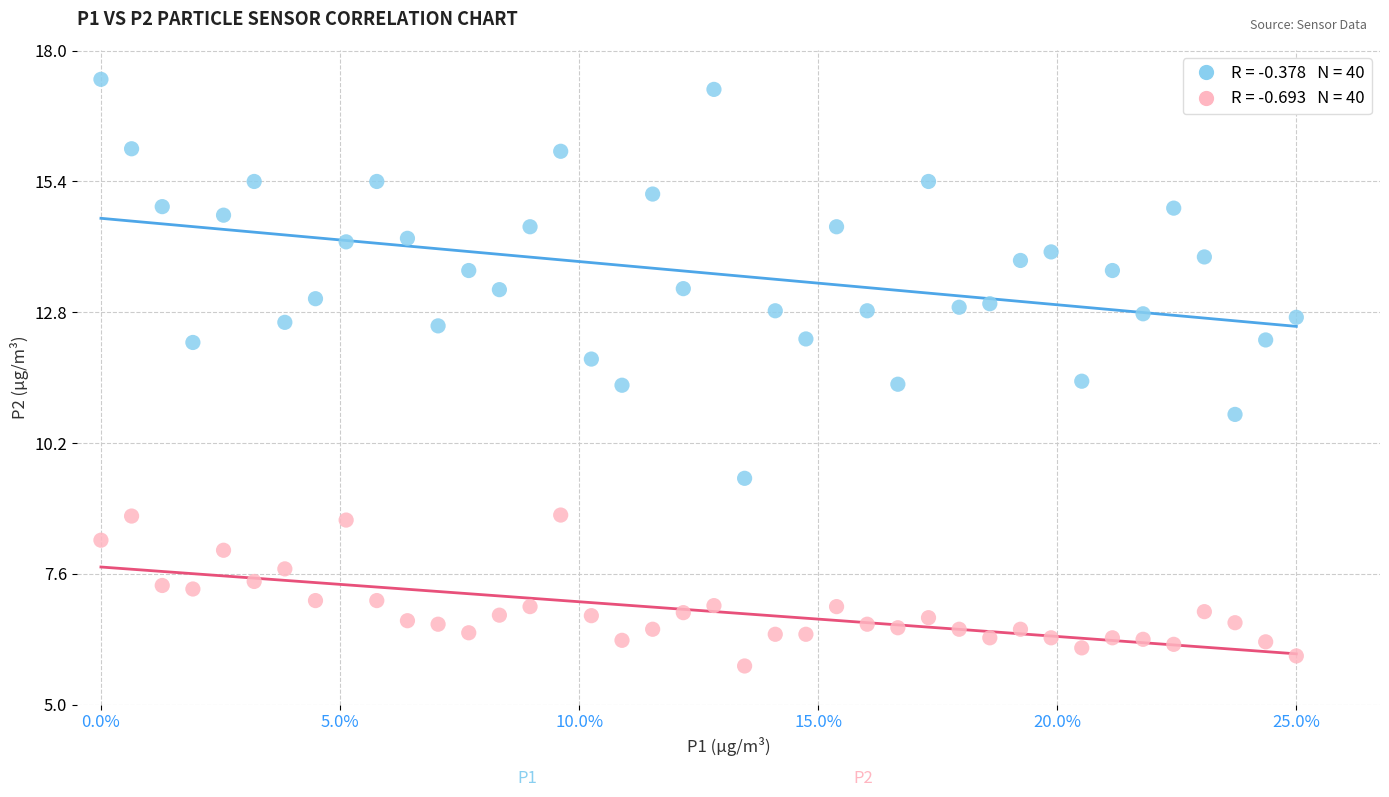

Across all data points, what is the range of X values (max minus min)?

1.0